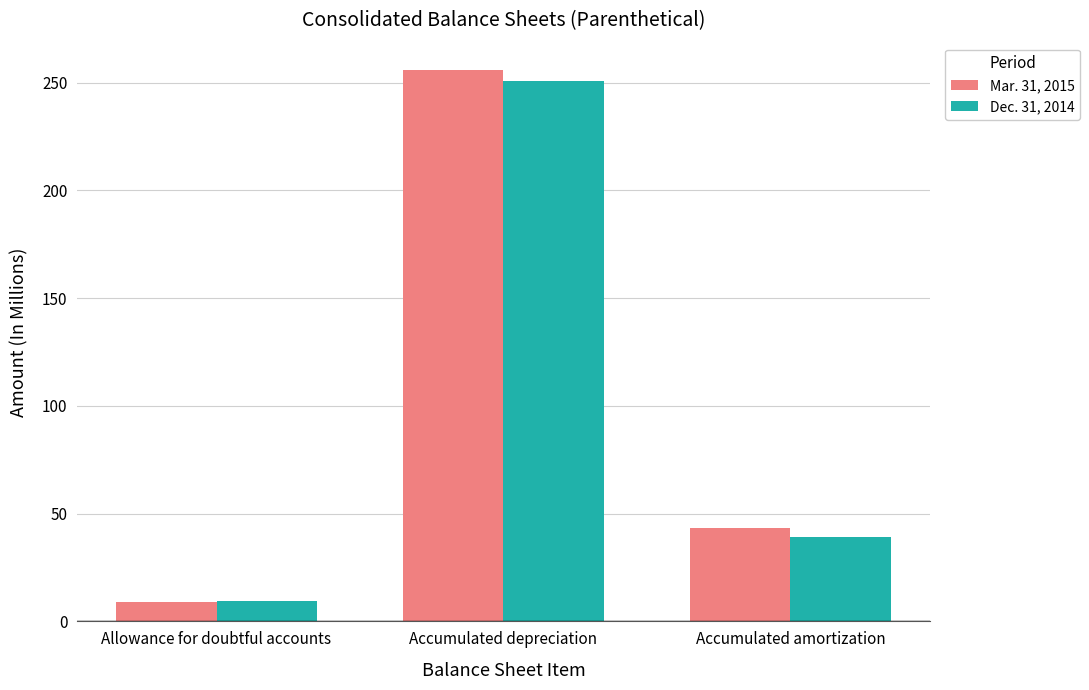

What is the label of the 3rd bar from the left?

Accumulated amortization